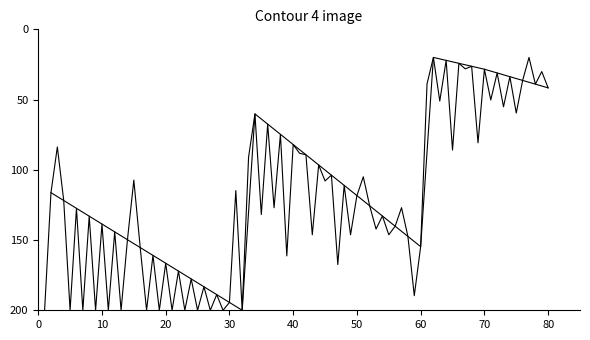

Is this an area chart (filled region under the line)?

No